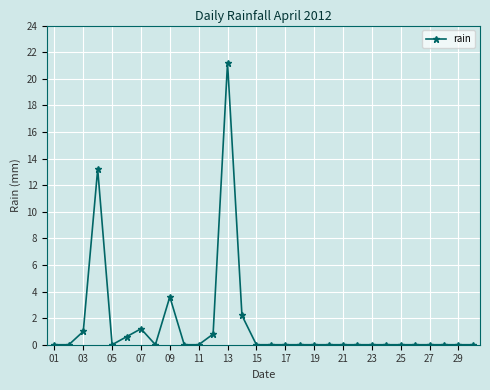

What is the average value?

1.5